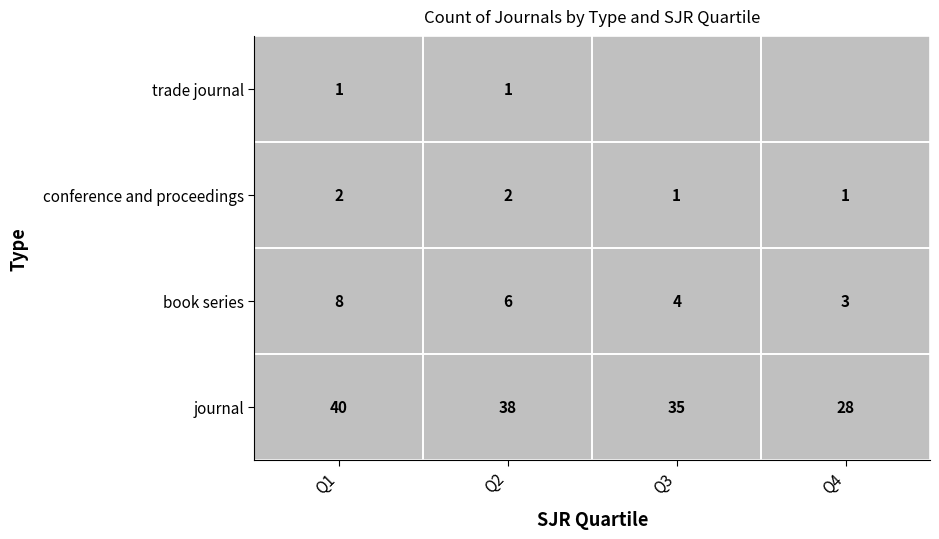

What is the difference between the maximum and second lowest values in the conference and proceedings series?

1